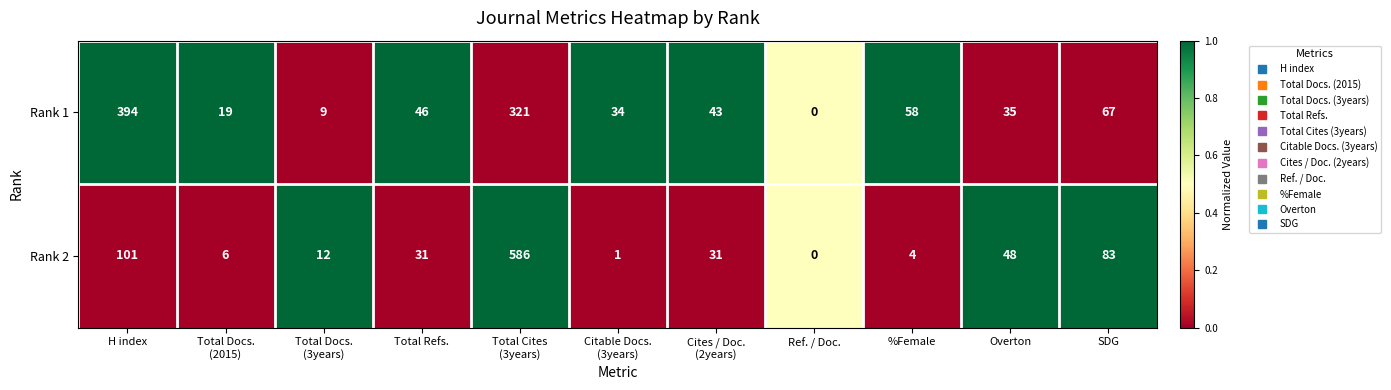

List the series in order of their peak value, lowest first.

Rank 1, Rank 2